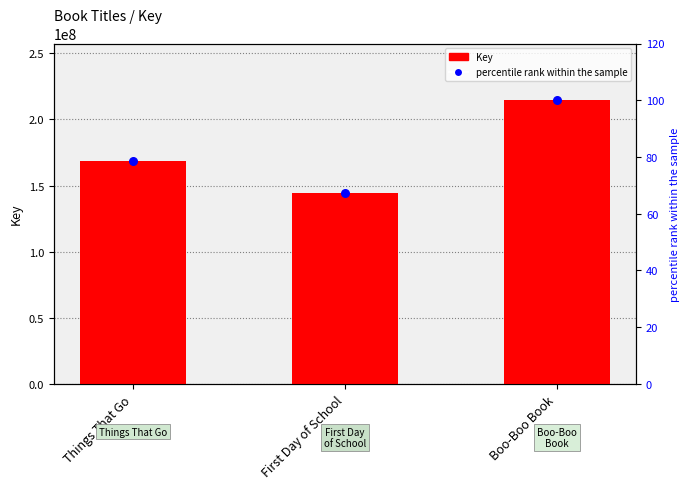

What are all the series names shown in the legend?

Key, percentile rank within the sample